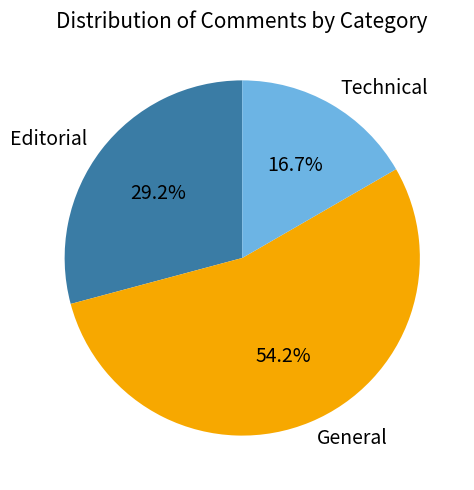

Is there any slice that represents more than half of the pie?

Yes